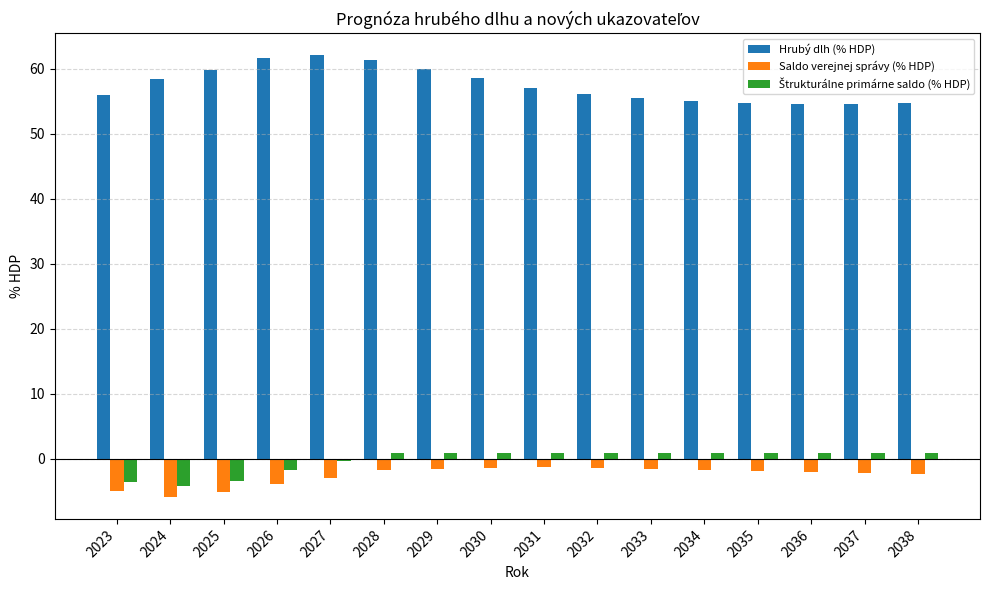

What is the maximum value shown in the chart?

62.1